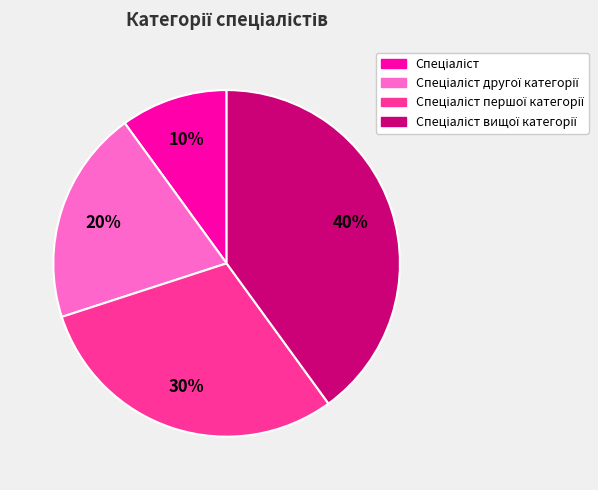

To the nearest percent, what is the average slice percentage?

25%